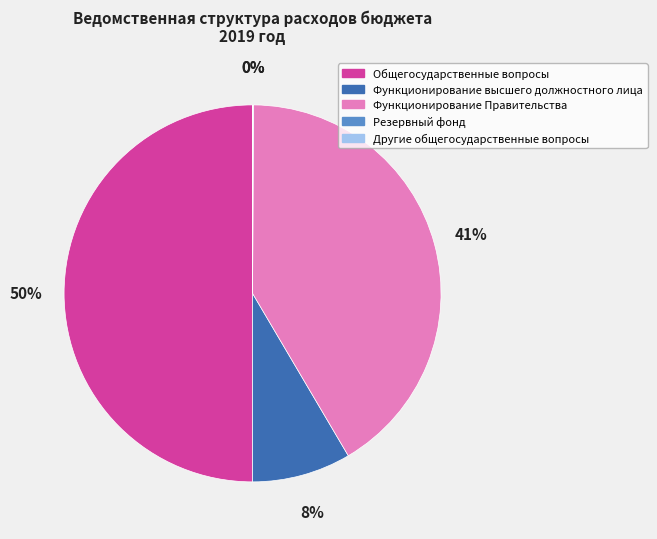

The Общегосударственные вопросы slice represents 58% of the pie. True or false?

False